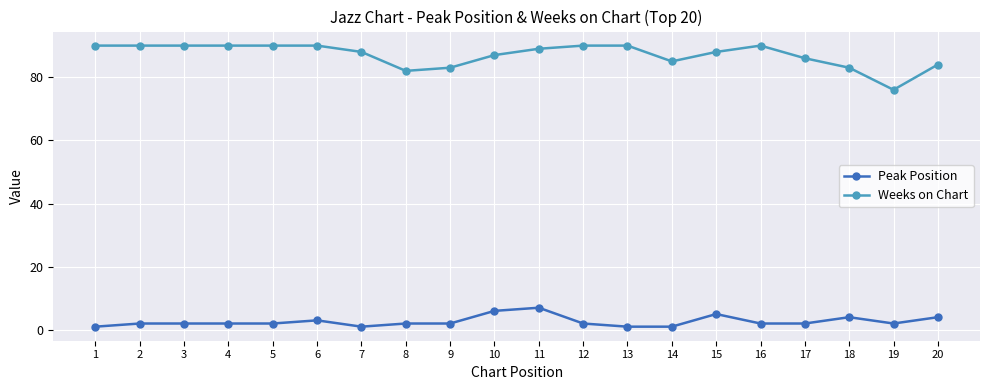

Which series has the largest range (max minus min)?

Weeks on Chart